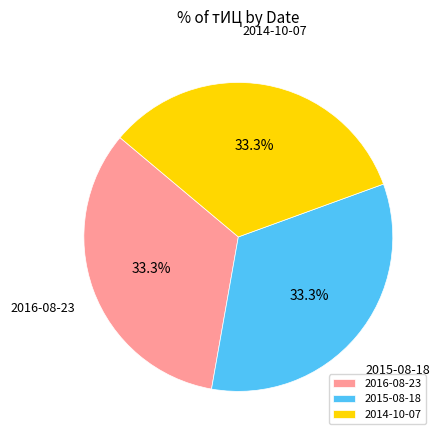

How many segments does this pie chart have?

3